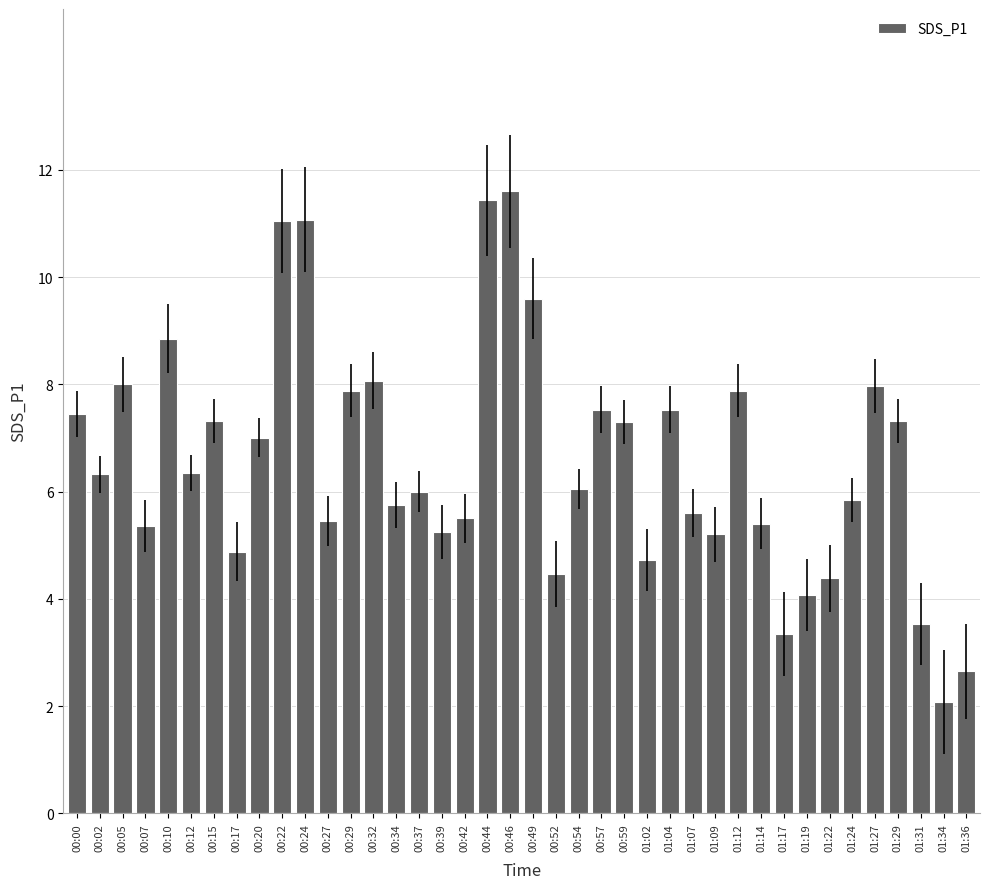

What is the average value?

6.6